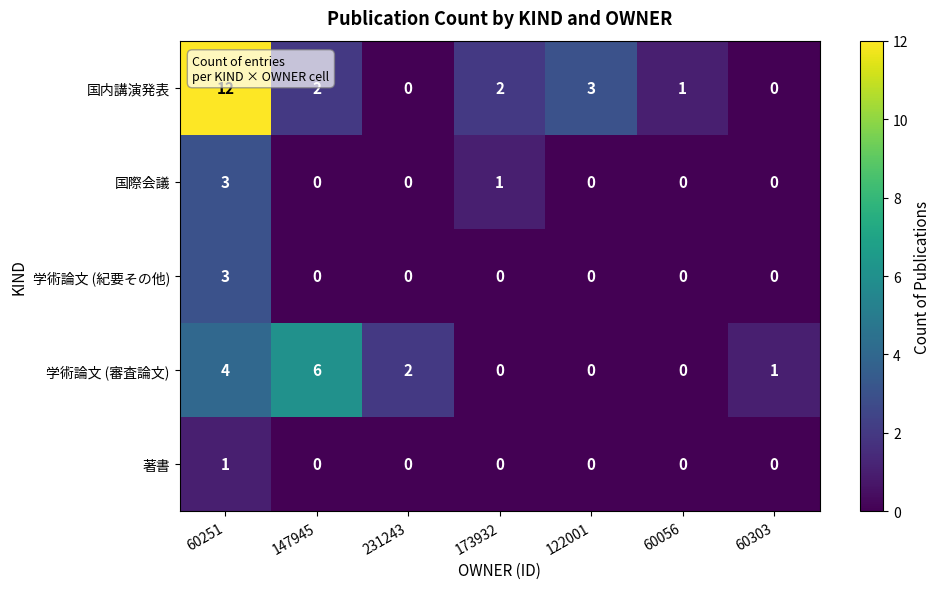

Which series has the largest range (max minus min)?

国内講演発表